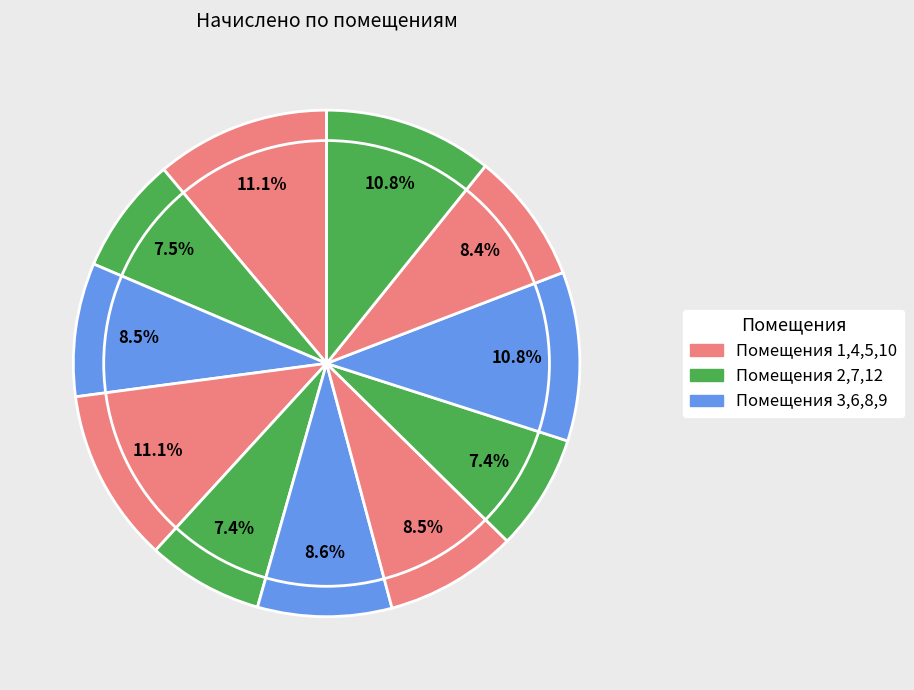

How many segments does this pie chart have?

11